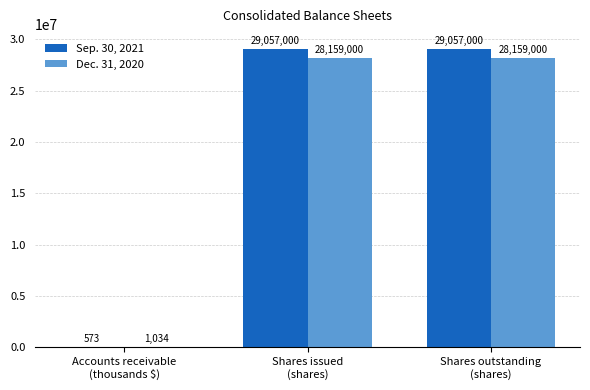

What is the sum of all Dec. 31, 2020 values?

56319034